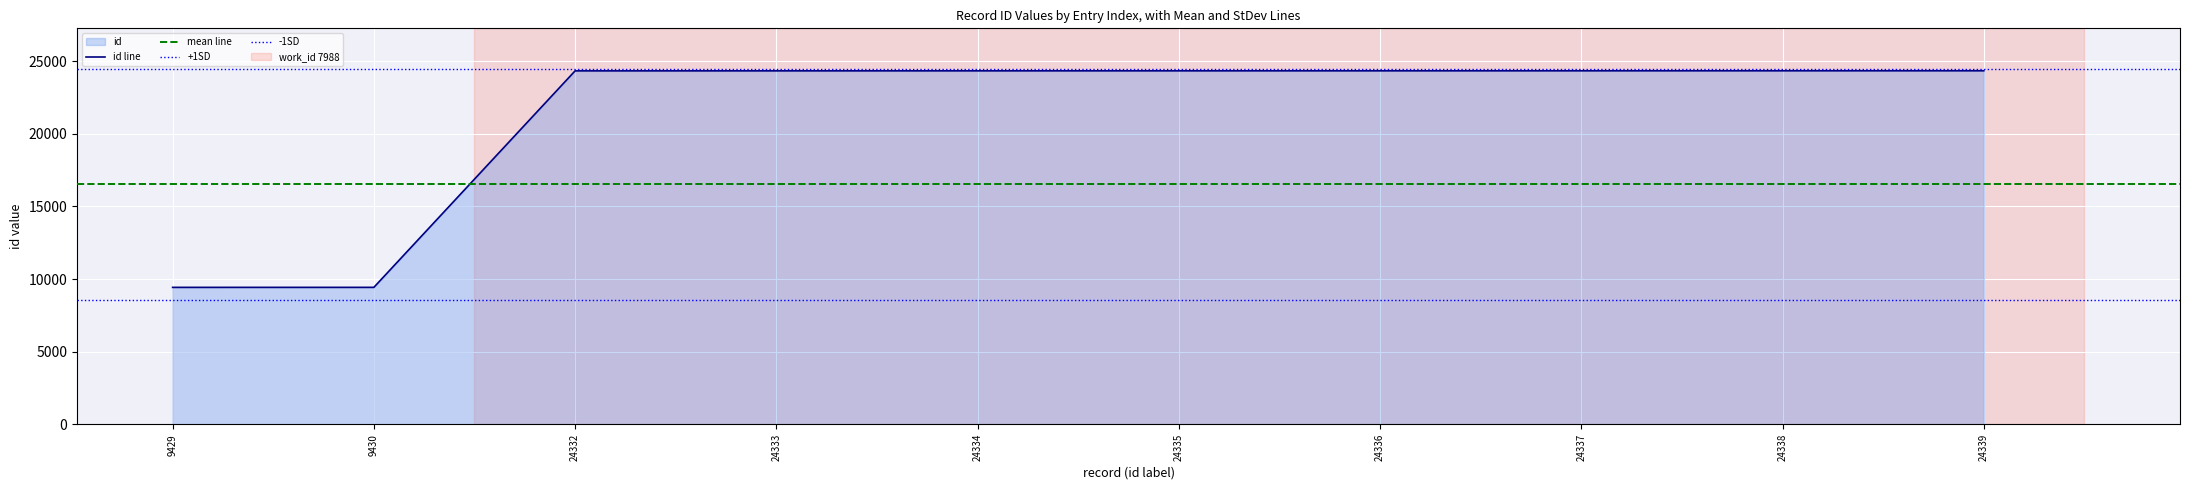

What is the sum of all values?

213543